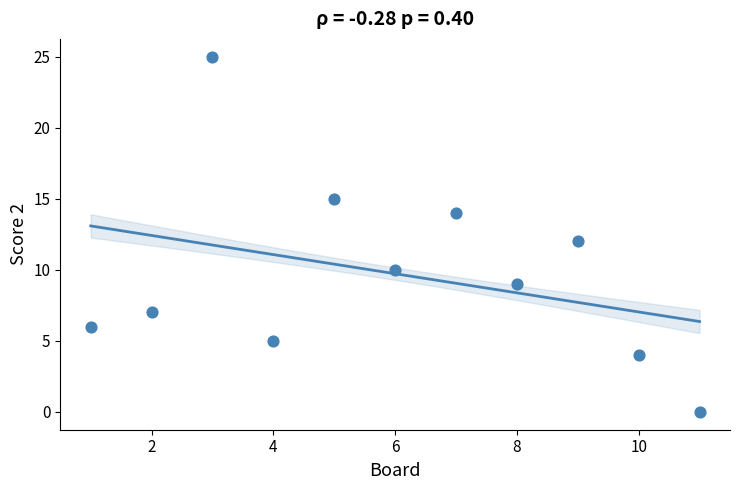

What is the average X value?

6